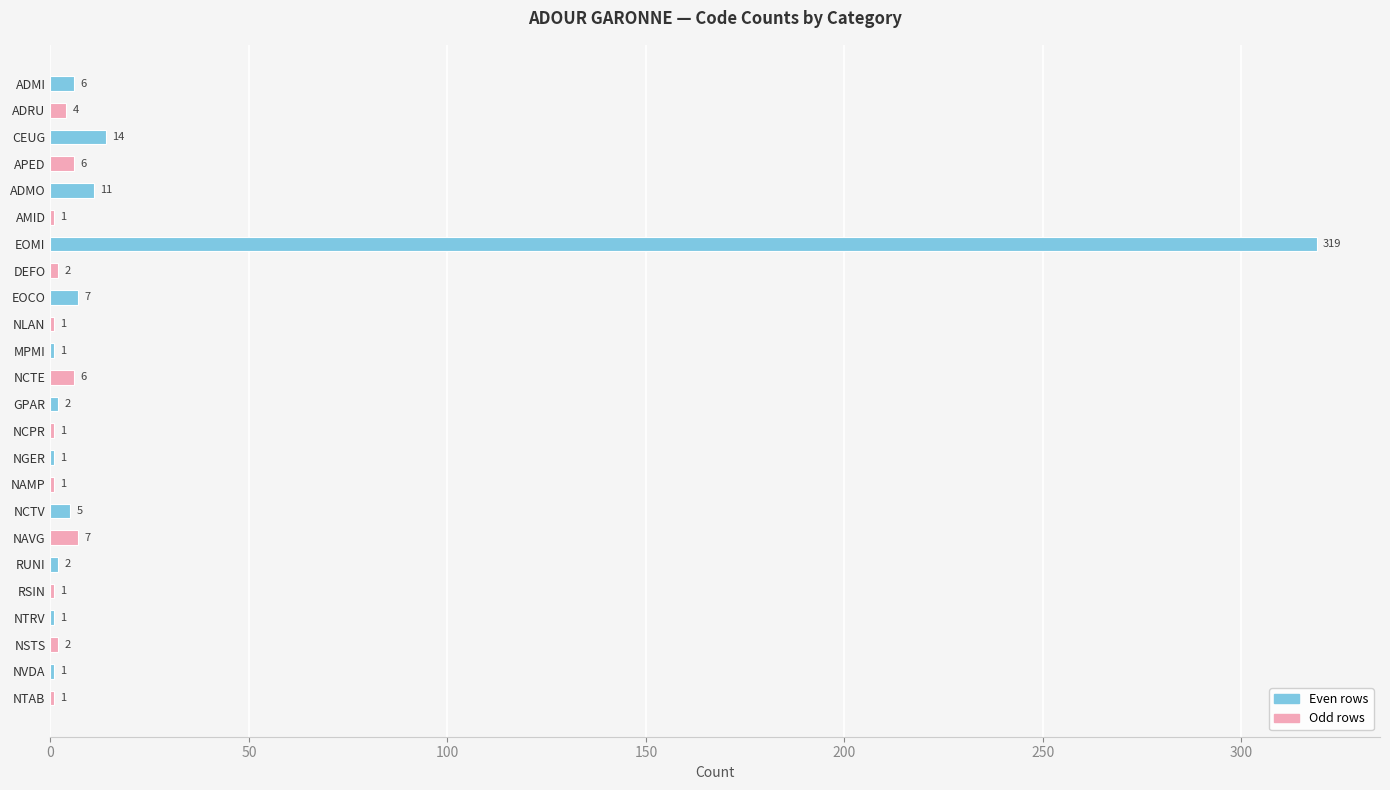

Where is the data nearest to the value 160?

CEUG